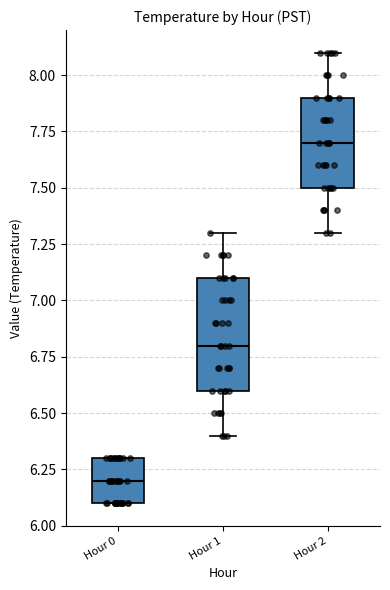

Where does the lower whisker of the box for Hour 1 end on the y-axis? The values are not printed on the chart, so give them approximately, as read against the axis.

6.4